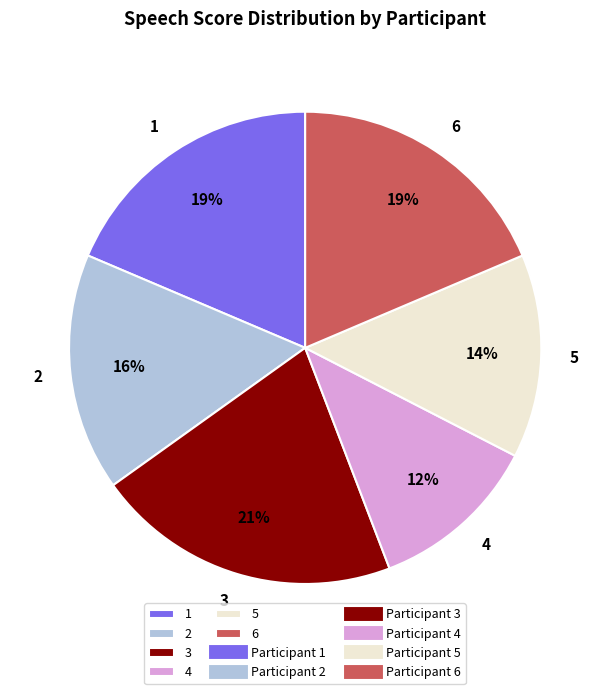

The 2 slice represents 3% of the pie. True or false?

False